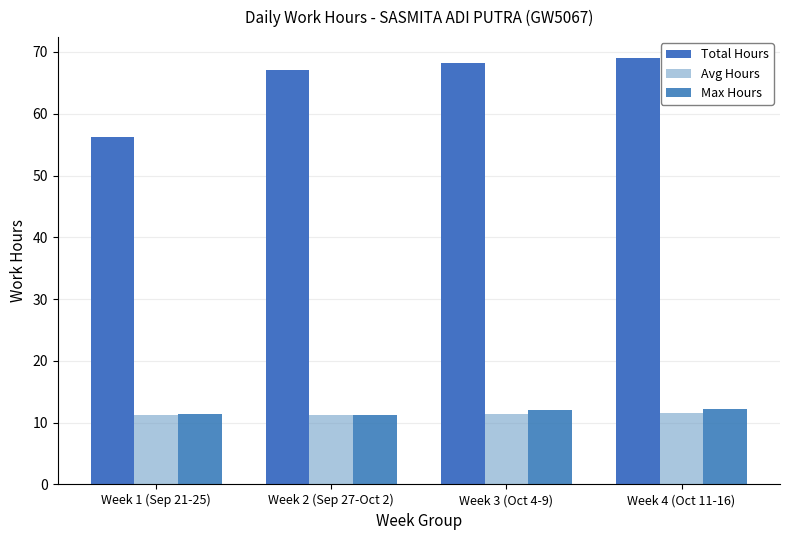

Are the bars grouped side by side (vs. stacked)?

Yes